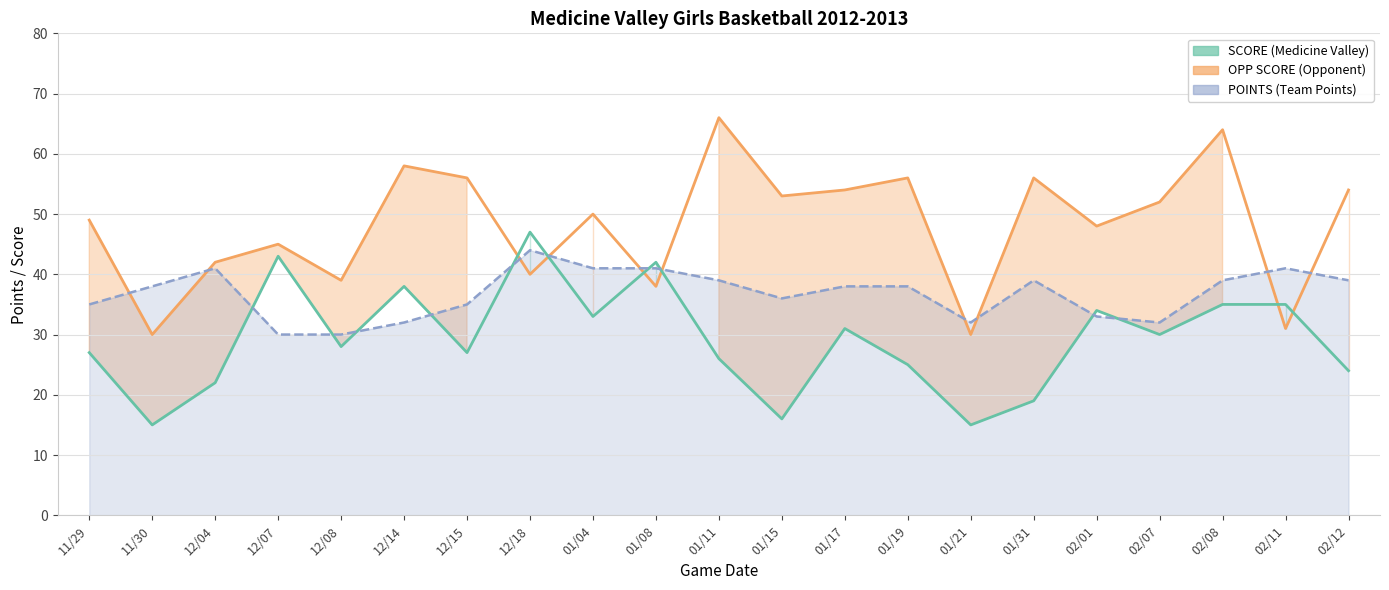

What is the minimum value shown in the chart?

15